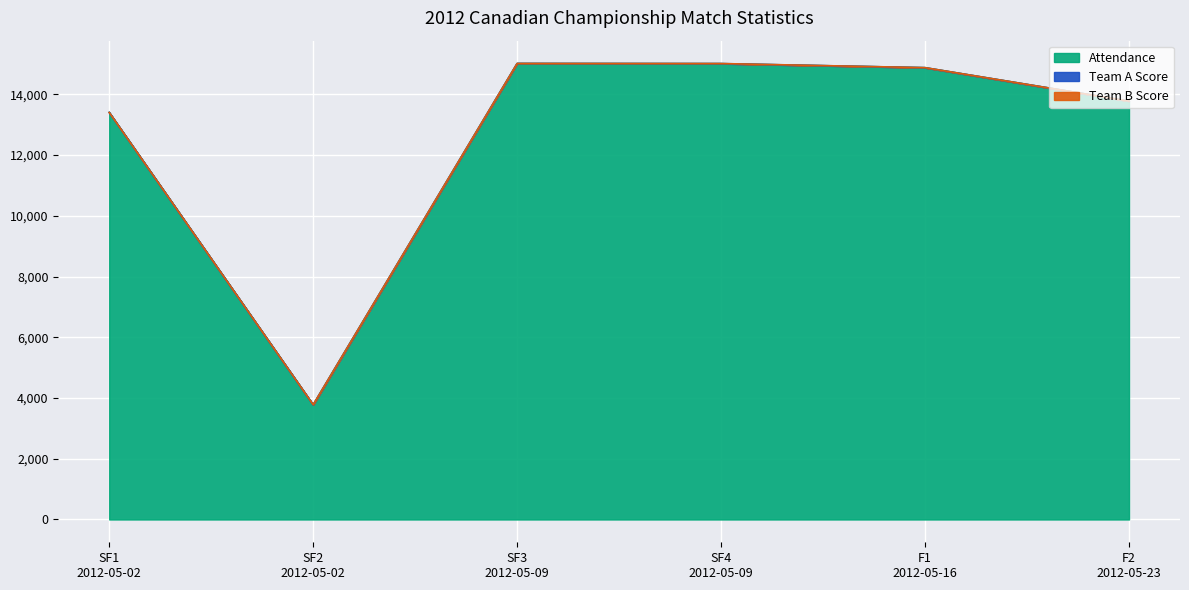

Between SF3
2012-05-09 and SF2
2012-05-02, which is larger?

SF3
2012-05-09